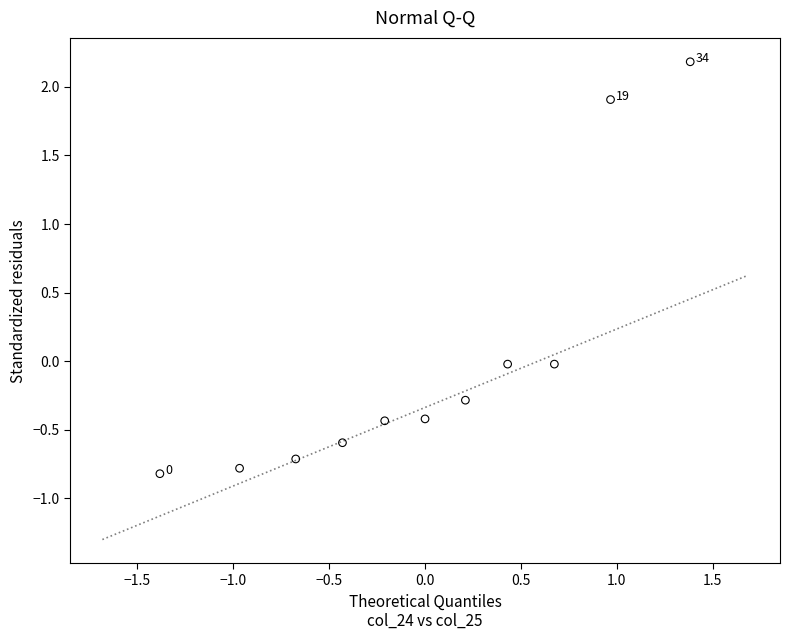

What is the range of Y values (max minus min)?

3.0